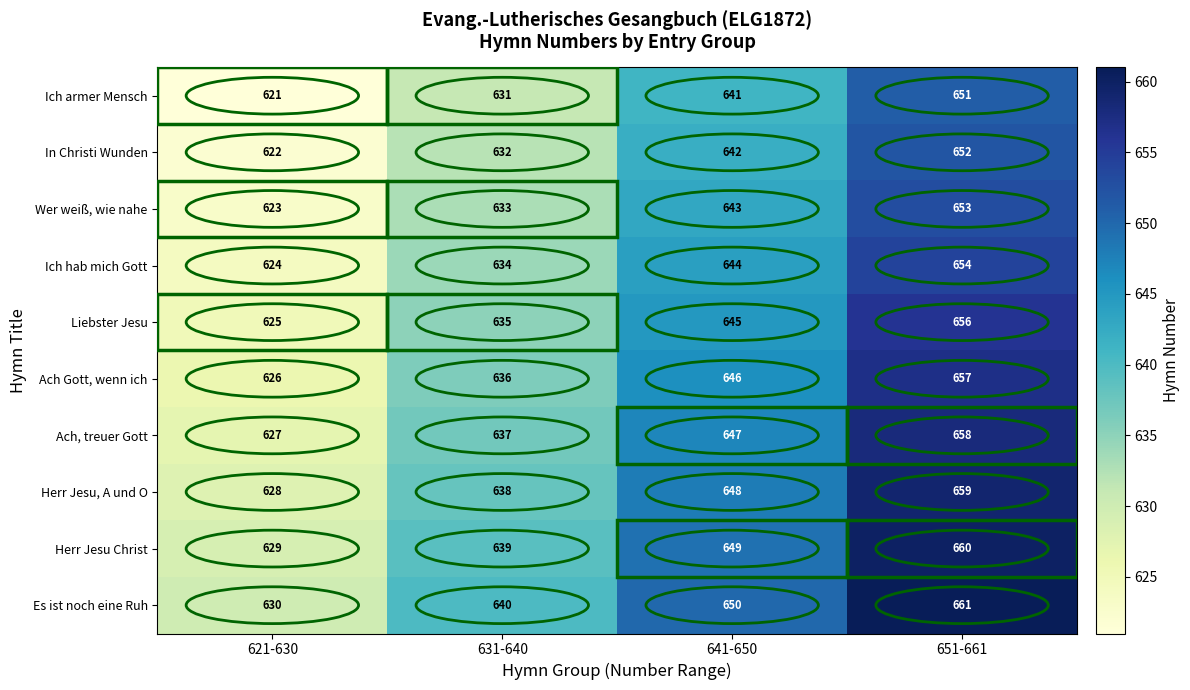

How many distinct data groups are displayed?

10